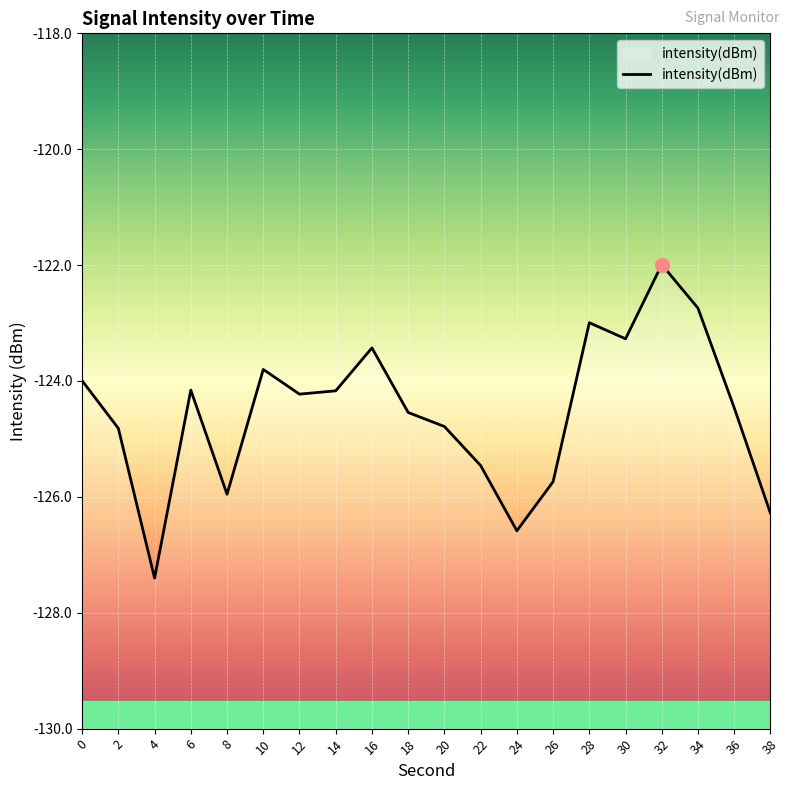

What is the difference between the values at 2 and 30?

1.5